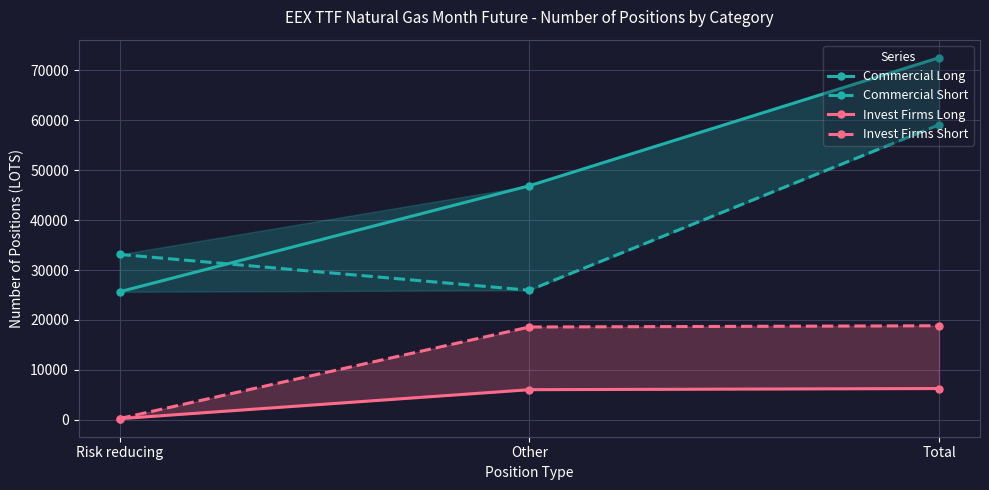

Reading left to right, extract all data points from this chart.

Commercial Long: Risk reducing=25653	Other=46886	Total=72539
Commercial Short: Risk reducing=33136	Other=25961	Total=59097
Invest Firms Long: Risk reducing=232	Other=6038	Total=6270
Invest Firms Short: Risk reducing=250	Other=18593	Total=18843